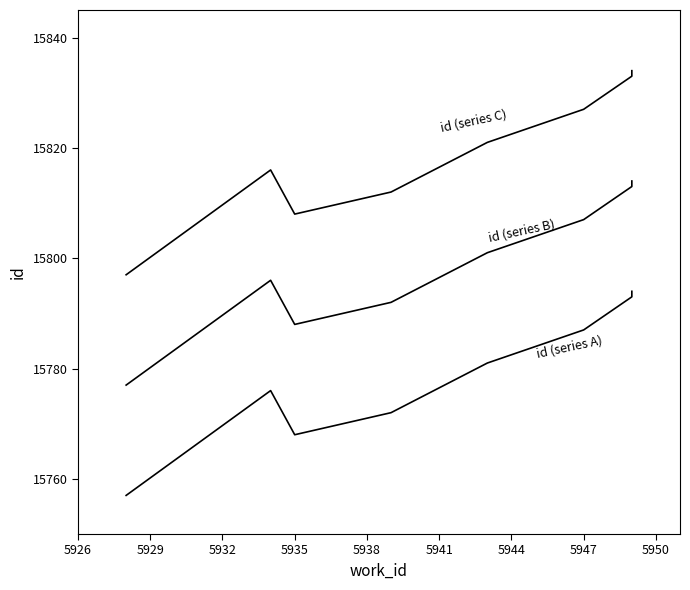

Is it true that id (series A) equals 26259 at 5935?

False